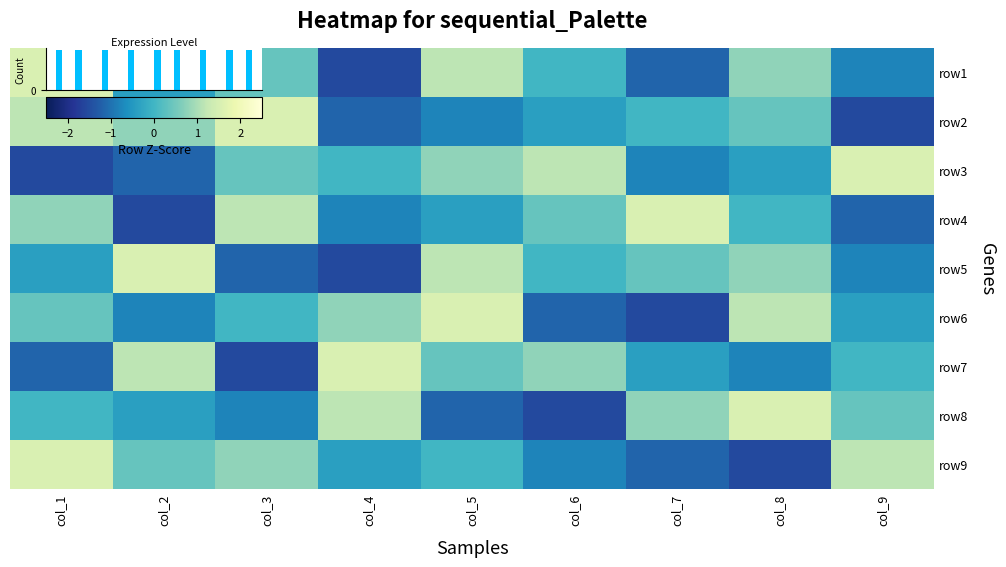

How many data points in row8 are less than 0?

4